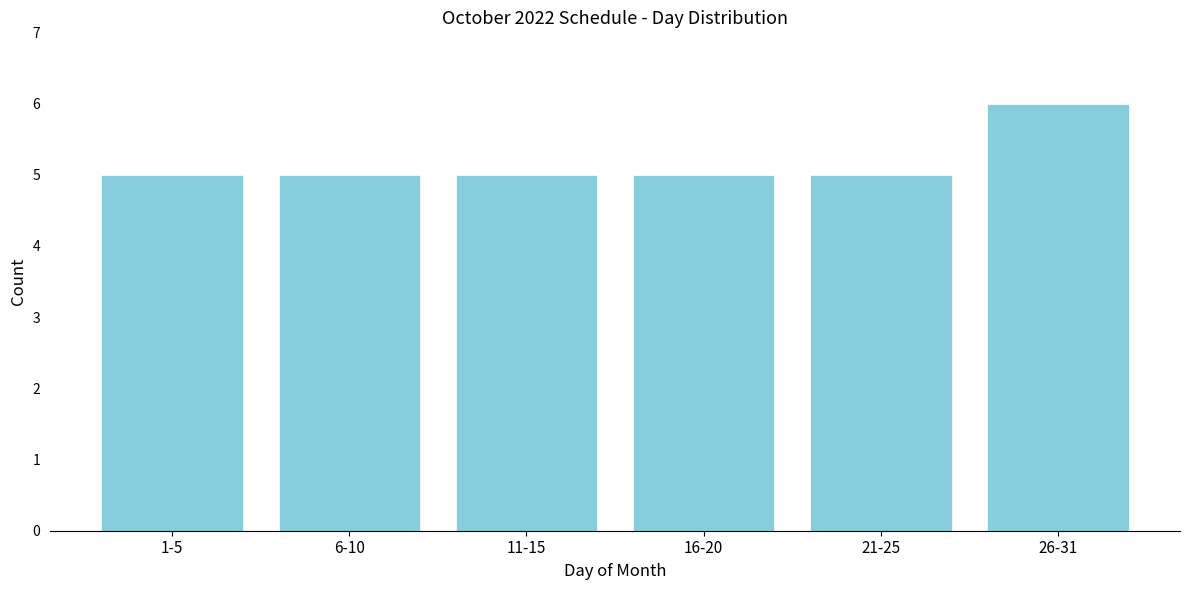

Reading right to left, transcribe all the data shown in this chart.

6	5	5	5	5	5